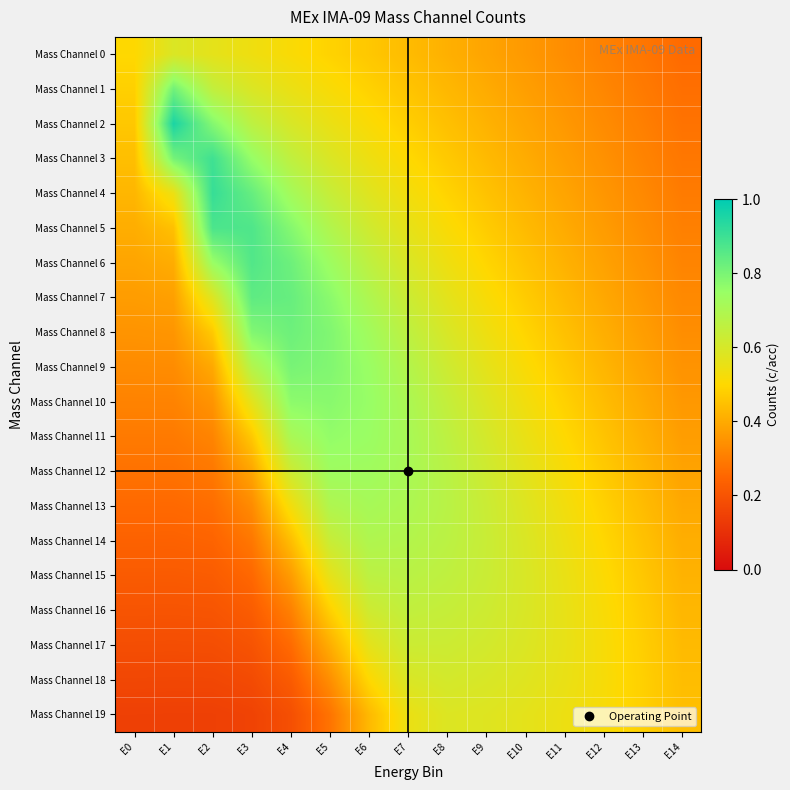

Reading left to right, what are all the values shown in this chart?

Mass Channel 0: E0=0.5	E1=0.6	E2=0.6	E3=0.5	E4=0.5	E5=0.5	E6=0.5	E7=0.4	E8=0.4	E9=0.4	E10=0.4	E11=0.3	E12=0.3	E13=0.3	E14=0.3
Mass Channel 1: E0=0.5	E1=0.8	E2=0.7	E3=0.6	E4=0.5	E5=0.5	E6=0.5	E7=0.5	E8=0.4	E9=0.4	E10=0.4	E11=0.3	E12=0.3	E13=0.3	E14=0.3
Mass Channel 2: E0=0.5	E1=1.0	E2=0.8	E3=0.7	E4=0.6	E5=0.6	E6=0.5	E7=0.5	E8=0.4	E9=0.4	E10=0.4	E11=0.4	E12=0.3	E13=0.3	E14=0.3
Mass Channel 3: E0=0.4	E1=0.8	E2=0.9	E3=0.8	E4=0.7	E5=0.6	E6=0.5	E7=0.5	E8=0.5	E9=0.4	E10=0.4	E11=0.4	E12=0.3	E13=0.3	E14=0.3
Mass Channel 4: E0=0.4	E1=0.5	E2=0.9	E3=0.8	E4=0.7	E5=0.6	E6=0.6	E7=0.5	E8=0.5	E9=0.5	E10=0.4	E11=0.4	E12=0.4	E13=0.3	E14=0.3
Mass Channel 5: E0=0.4	E1=0.4	E2=0.9	E3=0.9	E4=0.8	E5=0.7	E6=0.6	E7=0.6	E8=0.5	E9=0.5	E10=0.4	E11=0.4	E12=0.4	E13=0.3	E14=0.3
Mass Channel 6: E0=0.4	E1=0.4	E2=0.7	E3=0.9	E4=0.8	E5=0.7	E6=0.7	E7=0.6	E8=0.5	E9=0.5	E10=0.5	E11=0.4	E12=0.4	E13=0.3	E14=0.3
Mass Channel 7: E0=0.4	E1=0.4	E2=0.6	E3=0.8	E4=0.8	E5=0.8	E6=0.7	E7=0.6	E8=0.6	E9=0.5	E10=0.5	E11=0.4	E12=0.4	E13=0.4	E14=0.3
Mass Channel 8: E0=0.4	E1=0.4	E2=0.5	E3=0.8	E4=0.8	E5=0.8	E6=0.7	E7=0.7	E8=0.6	E9=0.5	E10=0.5	E11=0.4	E12=0.4	E13=0.4	E14=0.3
Mass Channel 9: E0=0.3	E1=0.3	E2=0.4	E3=0.7	E4=0.8	E5=0.8	E6=0.7	E7=0.7	E8=0.6	E9=0.6	E10=0.5	E11=0.5	E12=0.4	E13=0.4	E14=0.3
Mass Channel 10: E0=0.3	E1=0.3	E2=0.4	E3=0.6	E4=0.8	E5=0.8	E6=0.8	E7=0.7	E8=0.6	E9=0.6	E10=0.5	E11=0.5	E12=0.4	E13=0.4	E14=0.4
Mass Channel 11: E0=0.3	E1=0.3	E2=0.3	E3=0.5	E4=0.7	E5=0.8	E6=0.7	E7=0.7	E8=0.7	E9=0.6	E10=0.6	E11=0.5	E12=0.5	E13=0.4	E14=0.4
Mass Channel 12: E0=0.3	E1=0.3	E2=0.3	E3=0.4	E4=0.6	E5=0.7	E6=0.7	E7=0.7	E8=0.7	E9=0.6	E10=0.6	E11=0.5	E12=0.5	E13=0.4	E14=0.4
Mass Channel 13: E0=0.3	E1=0.3	E2=0.3	E3=0.3	E4=0.5	E5=0.7	E6=0.7	E7=0.7	E8=0.7	E9=0.6	E10=0.6	E11=0.5	E12=0.5	E13=0.4	E14=0.4
Mass Channel 14: E0=0.2	E1=0.2	E2=0.2	E3=0.3	E4=0.4	E5=0.6	E6=0.7	E7=0.7	E8=0.7	E9=0.6	E10=0.6	E11=0.5	E12=0.5	E13=0.5	E14=0.4
Mass Channel 15: E0=0.2	E1=0.2	E2=0.2	E3=0.3	E4=0.4	E5=0.6	E6=0.7	E7=0.7	E8=0.7	E9=0.6	E10=0.6	E11=0.6	E12=0.5	E13=0.5	E14=0.4
Mass Channel 16: E0=0.2	E1=0.2	E2=0.2	E3=0.2	E4=0.3	E5=0.5	E6=0.6	E7=0.7	E8=0.6	E9=0.6	E10=0.6	E11=0.6	E12=0.5	E13=0.5	E14=0.4
Mass Channel 17: E0=0.2	E1=0.2	E2=0.2	E3=0.2	E4=0.3	E5=0.4	E6=0.6	E7=0.6	E8=0.6	E9=0.6	E10=0.6	E11=0.6	E12=0.5	E13=0.5	E14=0.4
Mass Channel 18: E0=0.2	E1=0.2	E2=0.2	E3=0.2	E4=0.2	E5=0.3	E6=0.5	E7=0.6	E8=0.6	E9=0.6	E10=0.6	E11=0.6	E12=0.5	E13=0.5	E14=0.4
Mass Channel 19: E0=0.1	E1=0.1	E2=0.1	E3=0.2	E4=0.2	E5=0.3	E6=0.4	E7=0.5	E8=0.6	E9=0.6	E10=0.6	E11=0.5	E12=0.5	E13=0.5	E14=0.4